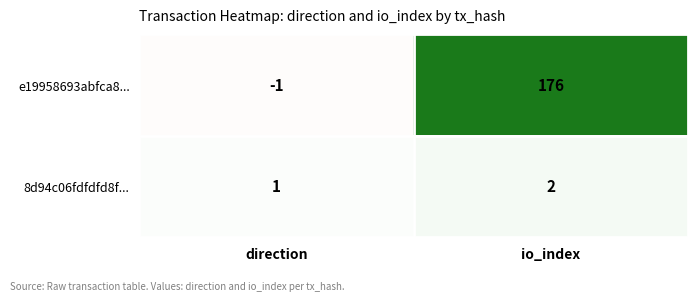

Which series has the widest spread of values?

e19958693abfca8...